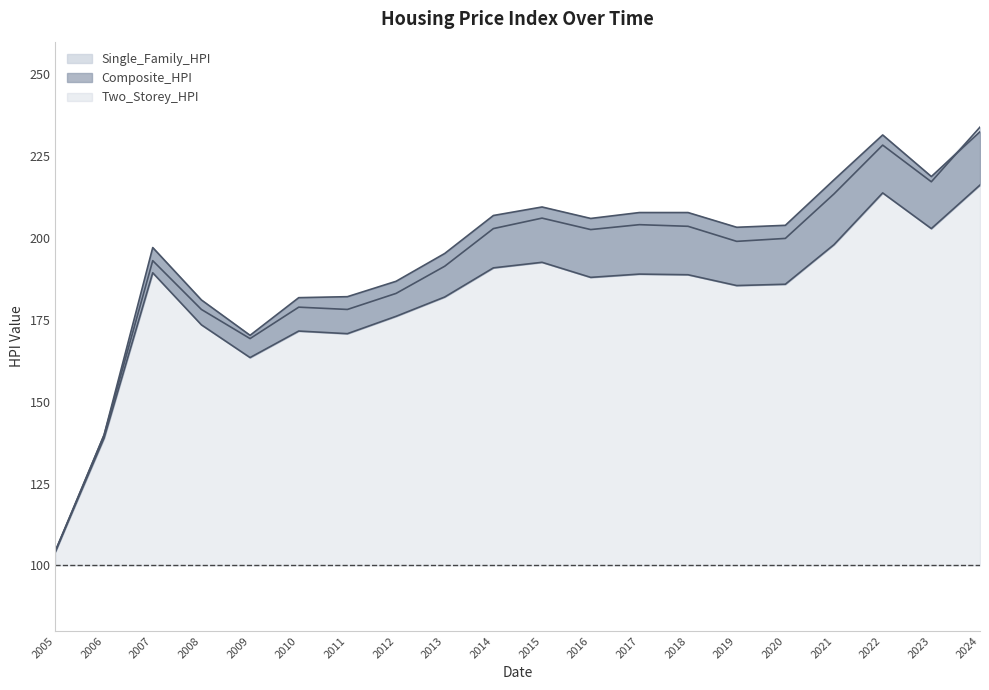

How many data points in Composite_HPI are less than 203?

9